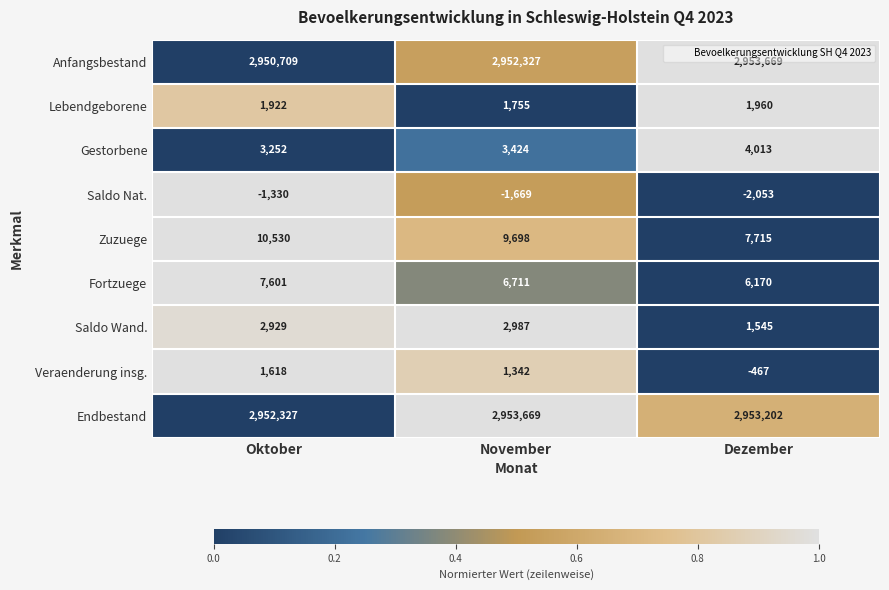

Which series has the widest spread of values?

Anfangsbestand